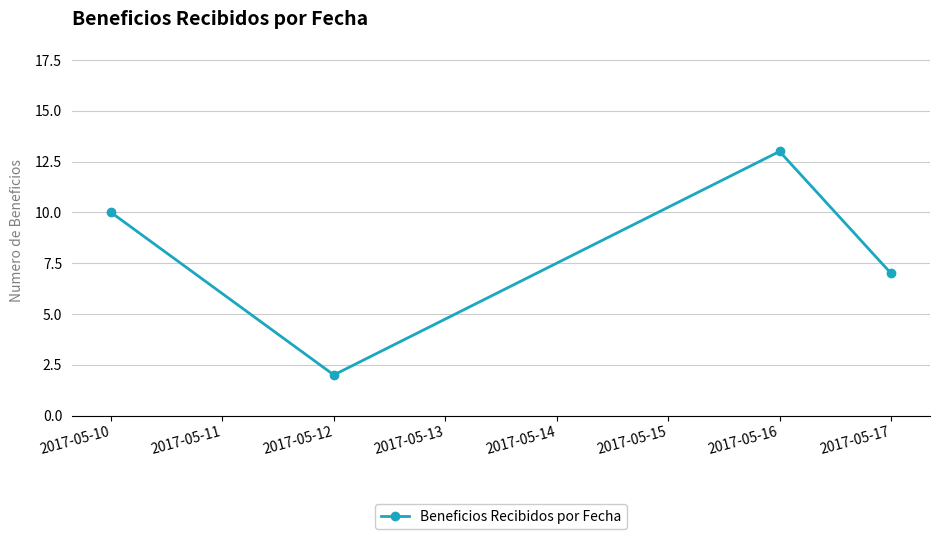

What is the sum of all values?

32